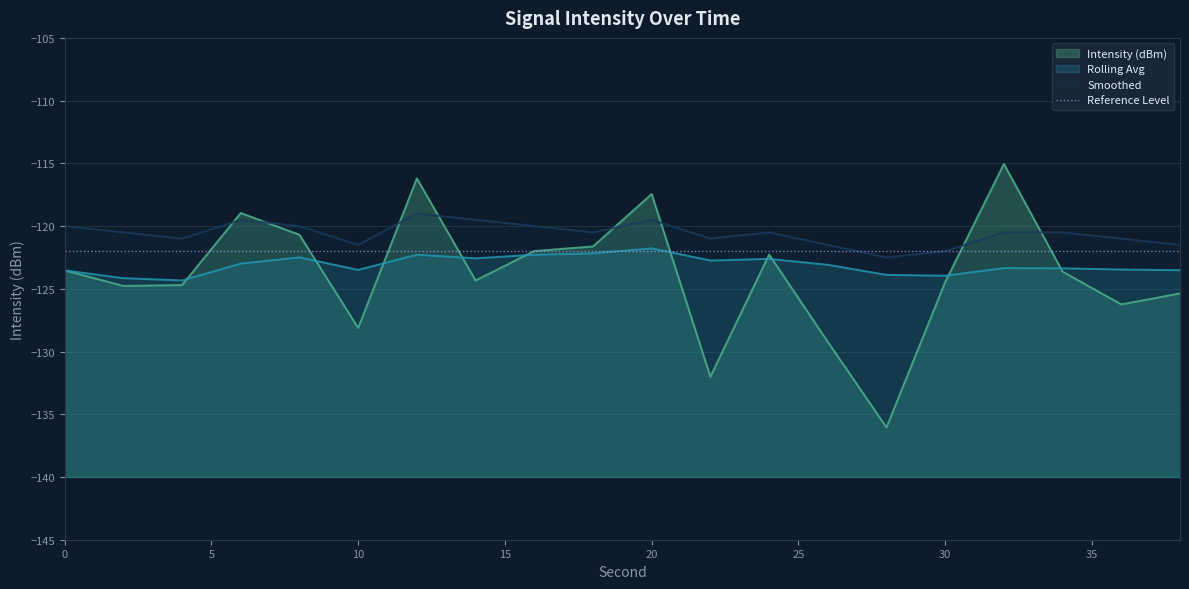

Between 8 and 14, which is larger?

8